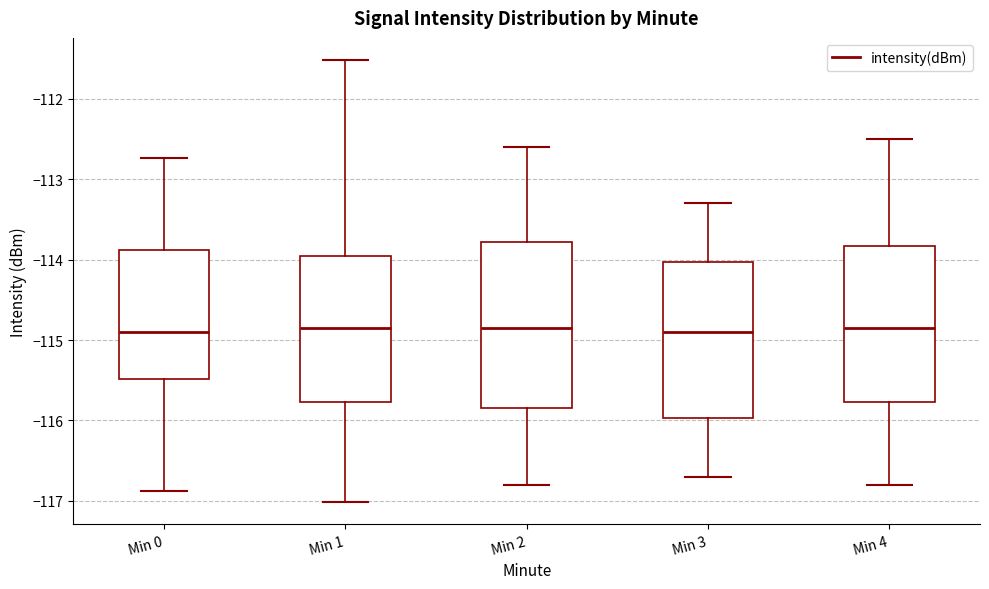

Reading left to right, transcribe this box plot: for each box, give where its median line is, the range the box spans, and where its two whiskers end, as read against the y-axis. The values are not printed on the chart, so give them approximately, as read against the axis.

Min 0: median -114.9, box -115.5 to -113.9, whiskers -116.9 to -112.7
Min 1: median -114.8, box -115.8 to -113.9, whiskers -117.0 to -111.5
Min 2: median -114.8, box -115.8 to -113.8, whiskers -116.8 to -112.6
Min 3: median -114.9, box -116.0 to -114.0, whiskers -116.7 to -113.3
Min 4: median -114.8, box -115.8 to -113.8, whiskers -116.8 to -112.5